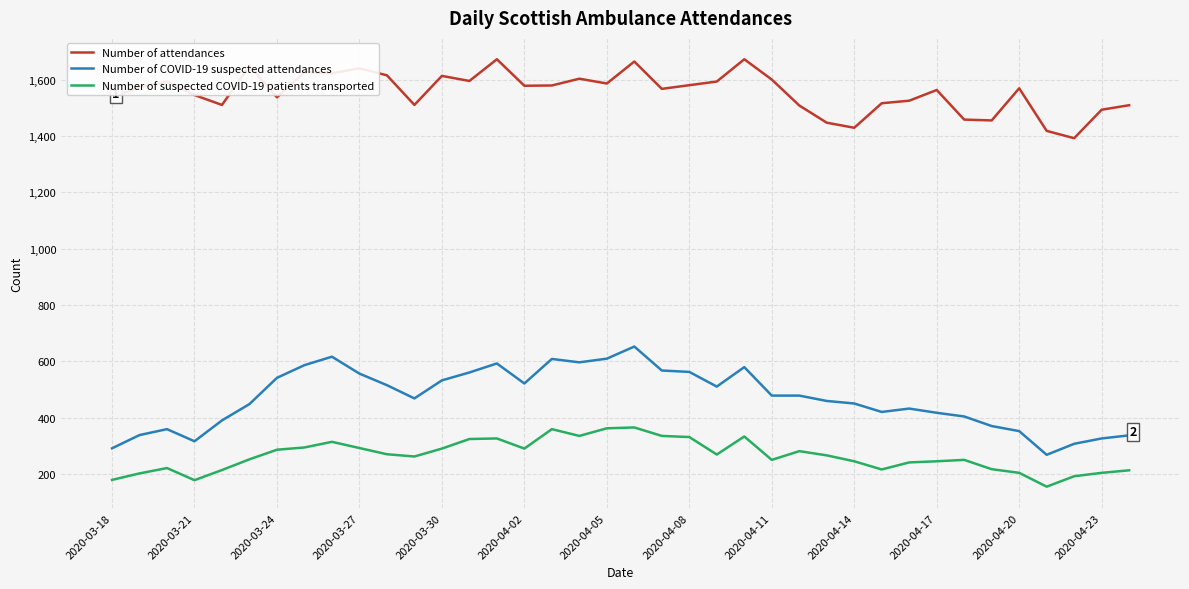

What is the difference between the maximum and minimum values in the Number of suspected COVID-19 patients transported series?

210